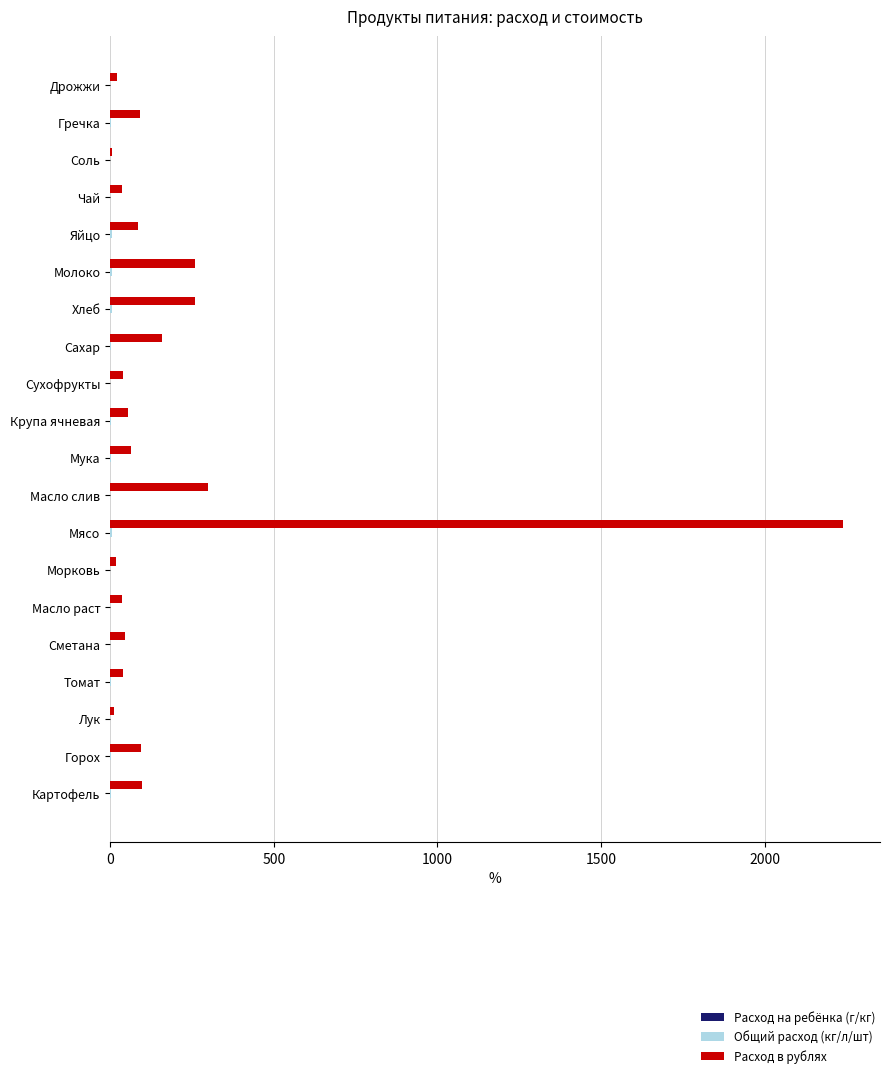

What is the greatest value displayed?

2241.0